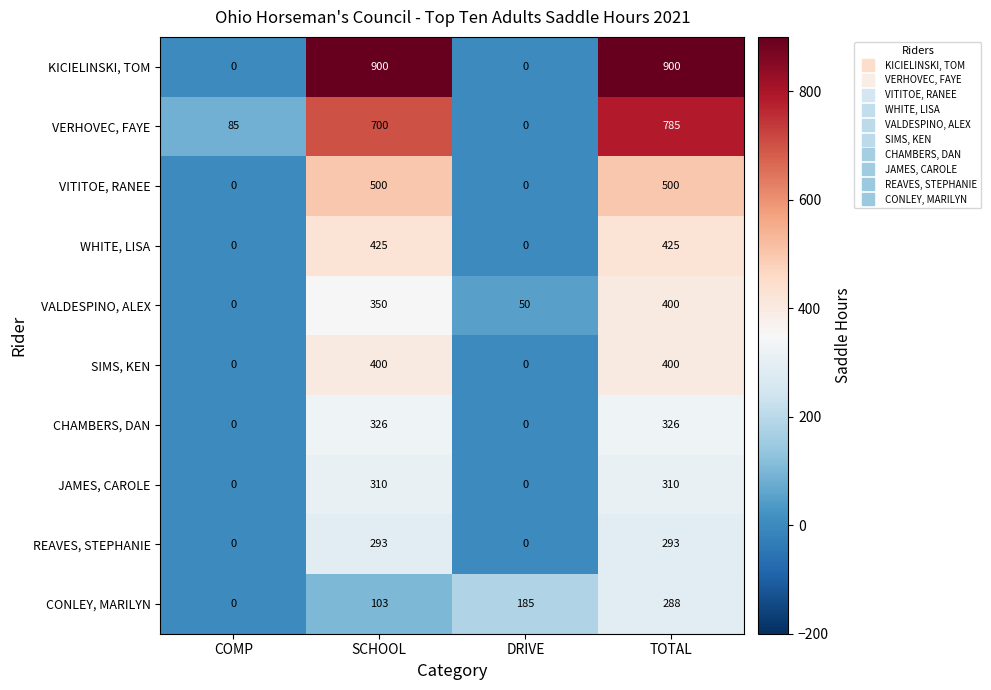

What is the difference between the highest and lowest values at COMP?

85